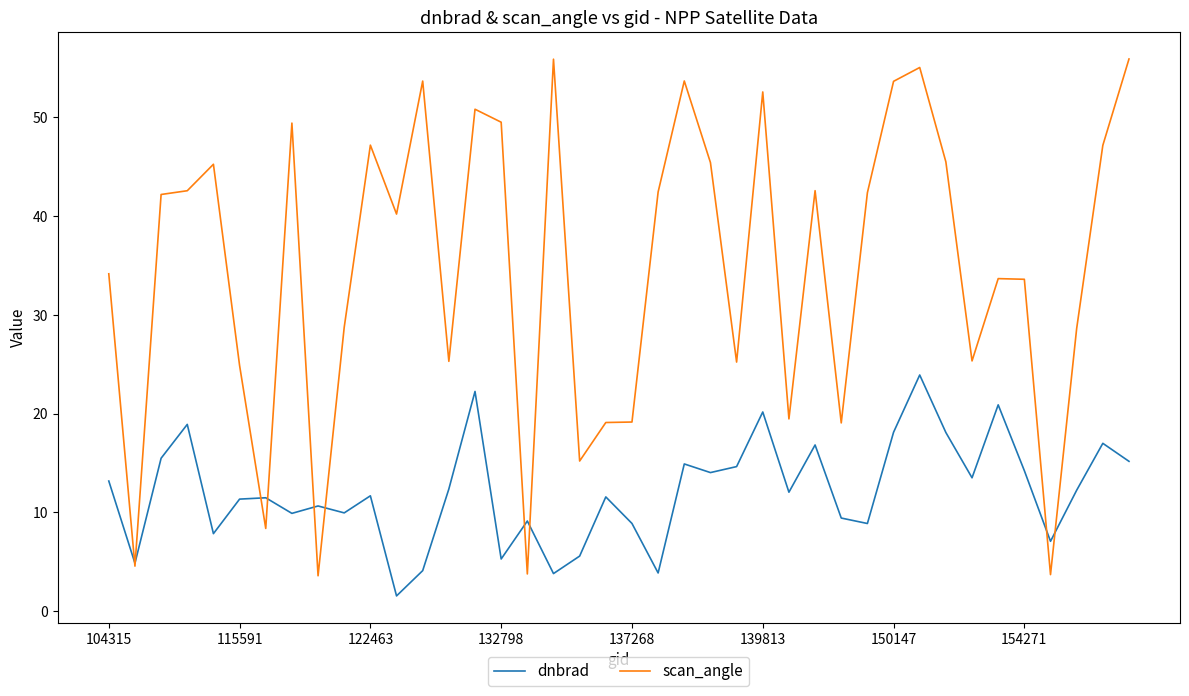

How many series are shown in this chart?

2